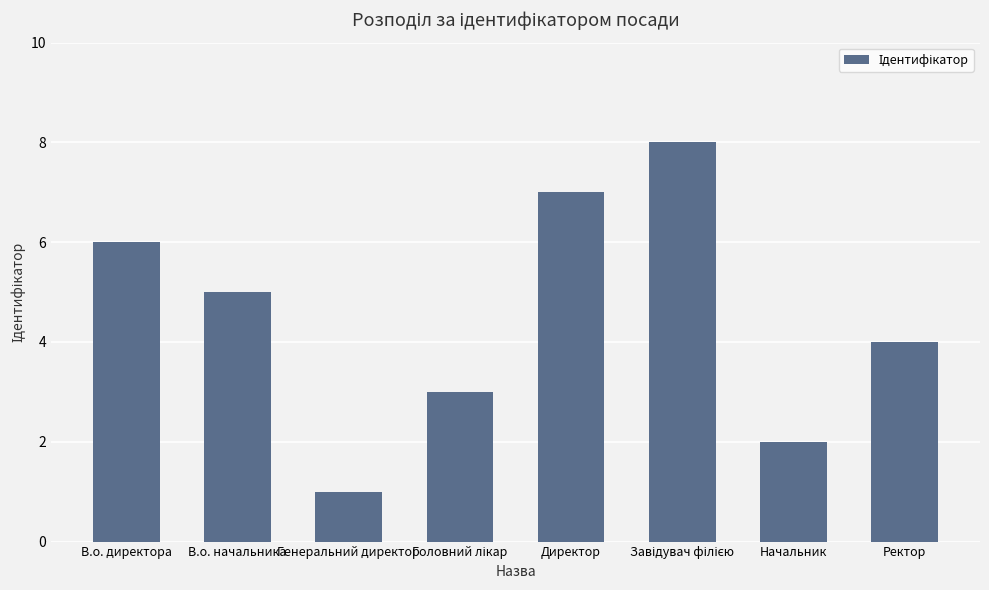

The value at В.о. директора is 10. True or false?

False